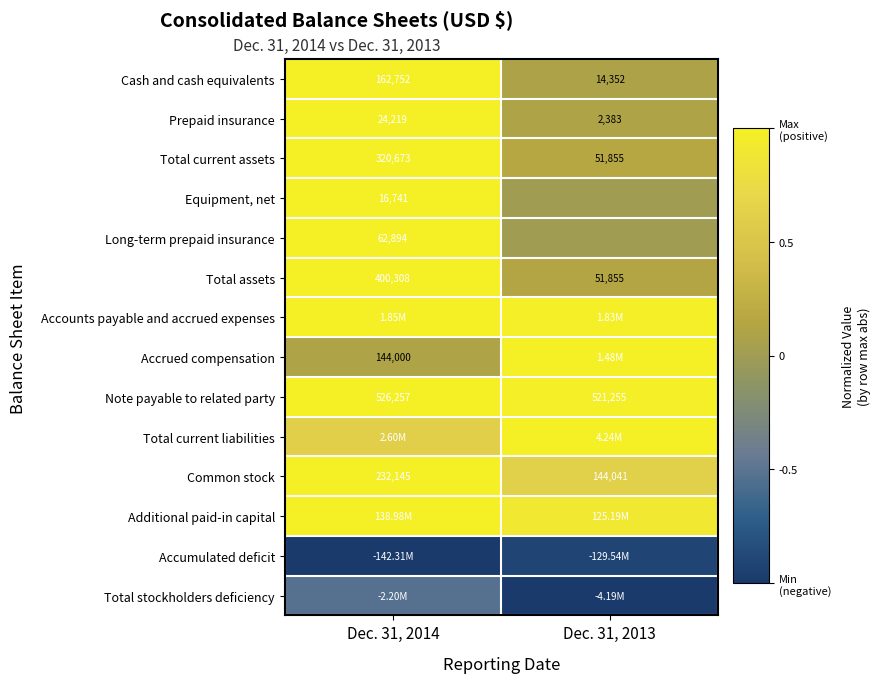

Which label corresponds to the smallest value in the chart?

Dec. 31, 2014